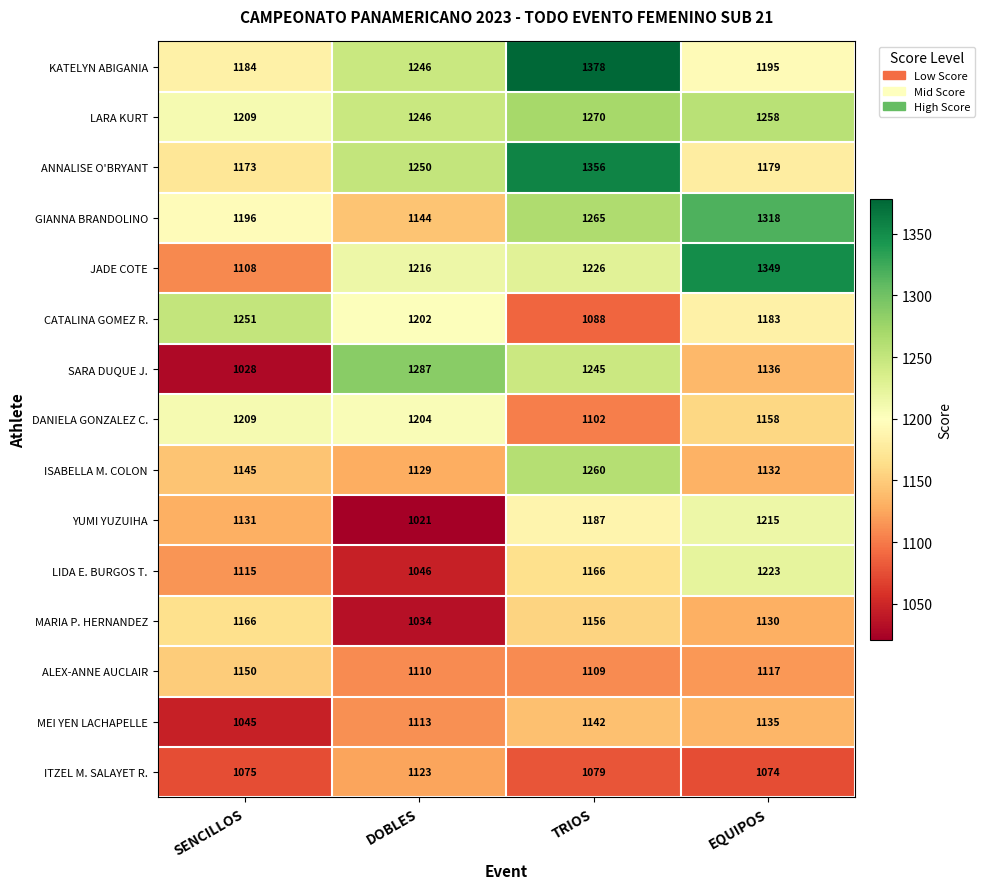

What is the sum of the SARA DUQUE J. values at TRIOS and EQUIPOS?

2381